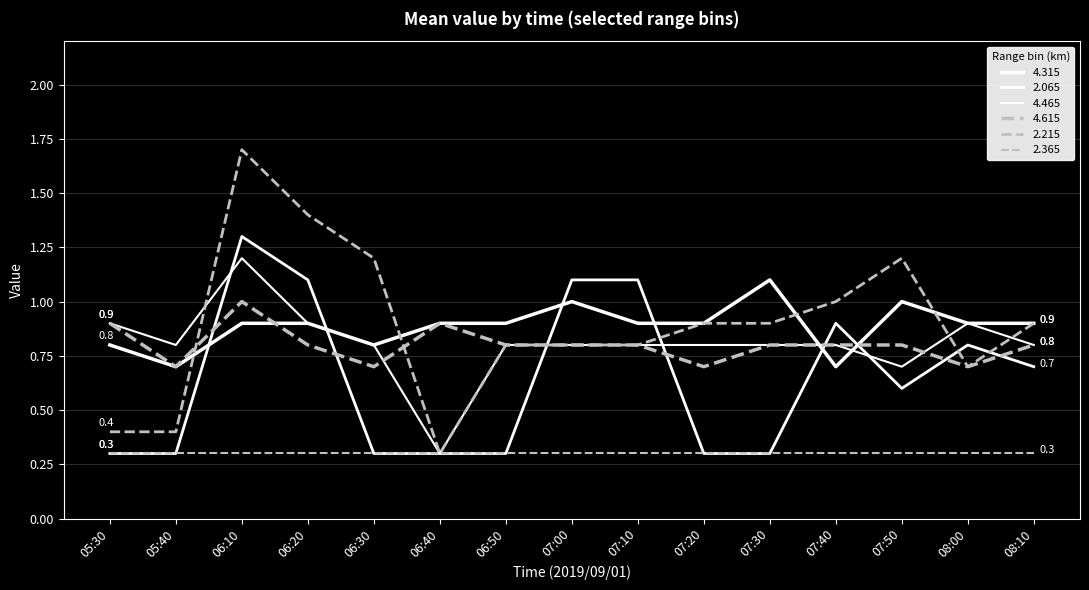

Does the chart have visible grid lines?

Yes